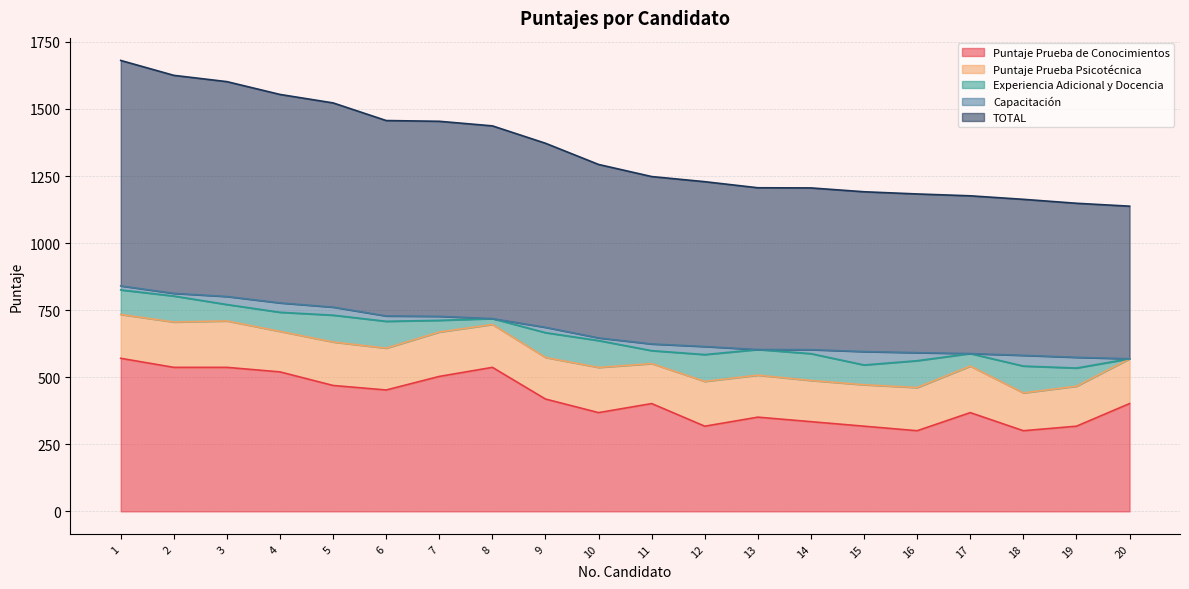

Reading left to right, extract all data points from this chart.

Puntaje Prueba de Conocimientos: 570.5	536.8	536.8	519.9	469.3	452.4	503.0	536.8	418.7	368.1	401.8	317.4	351.2	334.3	317.4	300.6	368.1	300.6	317.4	401.8
Puntaje Prueba Psicotécnica: 163.5	169.0	173.0	151.0	162.0	156.0	165.5	160.0	155.0	168.5	149.0	167.0	156.5	153.5	154.5	161.0	173.5	141.0	149.0	167.0
Experiencia Adicional y Docencia: 91.4	96.9	61.2	71.2	100.0	100.0	43.5	21.7	92.4	100.0	48.2	100.0	95.4	100.0	73.7	100.0	46.6	100.0	67.8	0.0
Capacitación: 15.0	10.0	30.0	35.0	30.0	20.0	15.0	0.0	20.0	10.0	25.0	30.0	0.0	15.0	50.0	30.0	0.0	40.0	40.0	0.0
TOTAL: 840.4	812.6	800.9	777.1	761.3	728.4	727.0	718.5	686.1	646.6	624.0	614.4	603.1	602.8	595.7	591.6	588.1	581.6	574.2	568.8